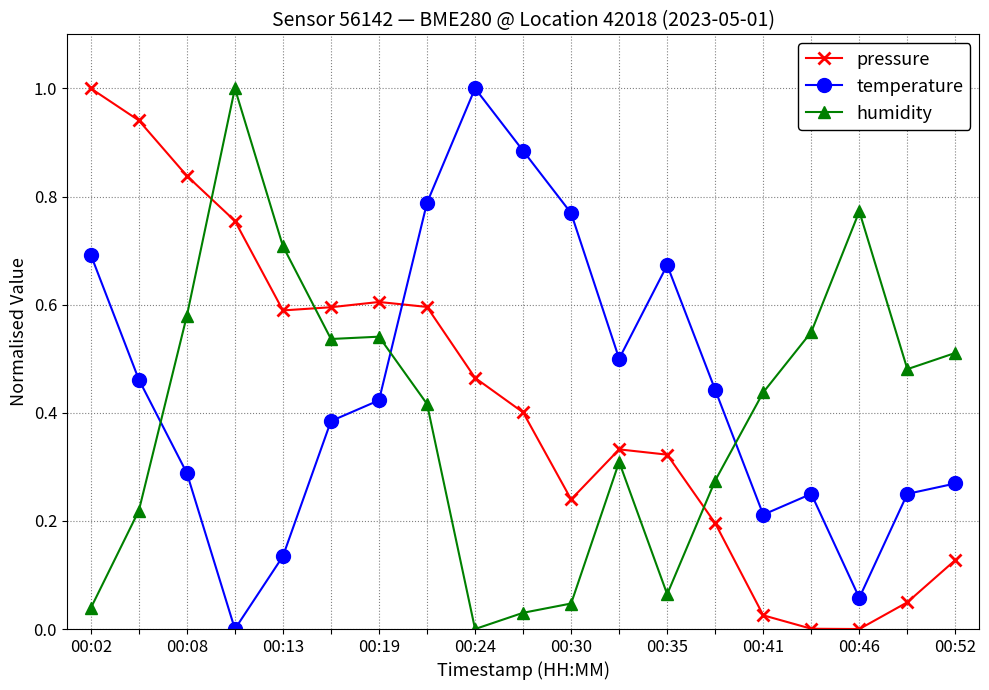

True or false: temperature has more than 2 points higher than both neighbors.

True